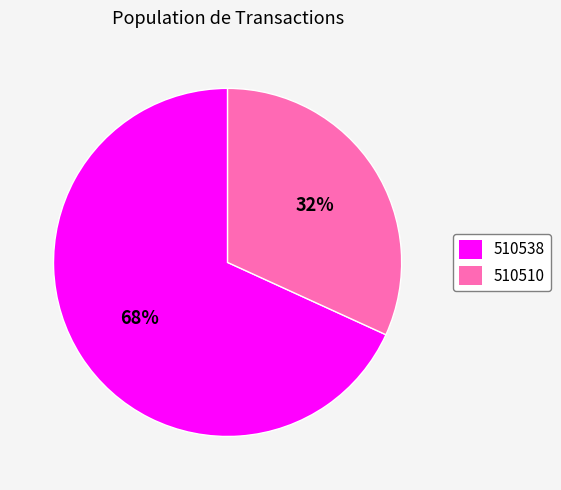

Which category accounts for the majority?

510538